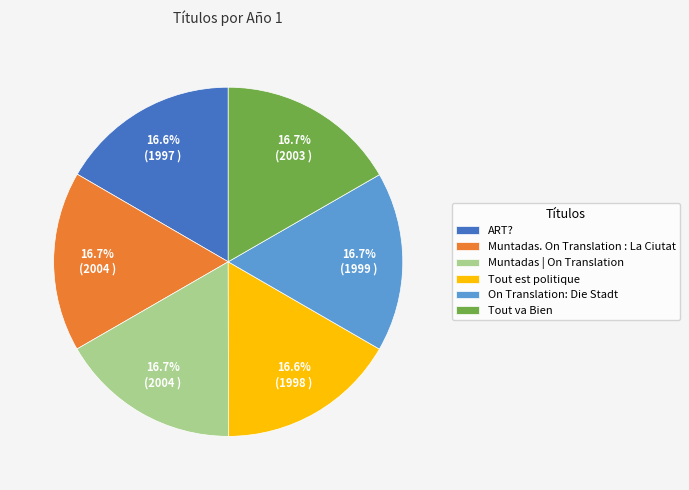

Does any single category account for the majority?

No